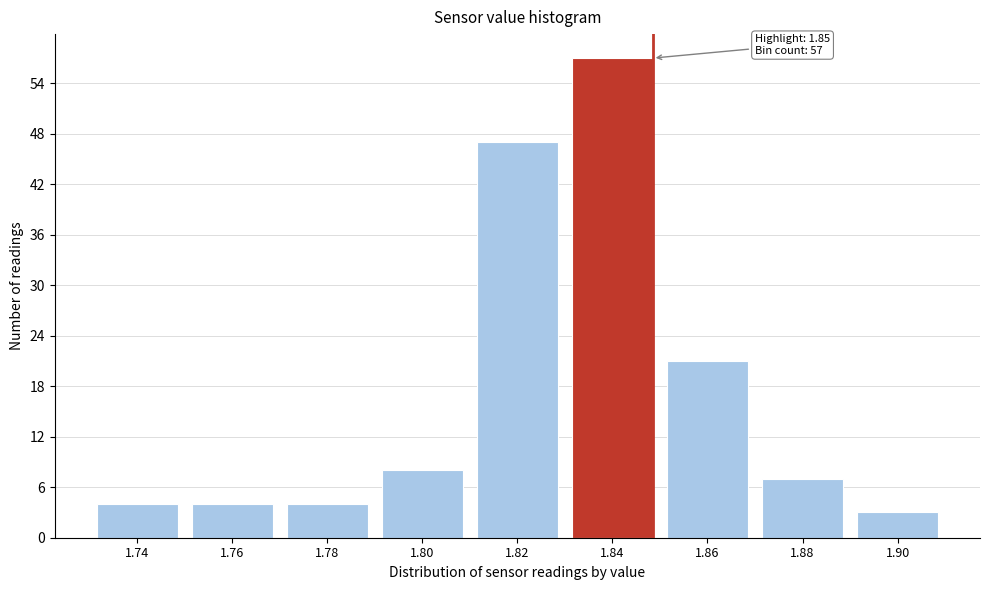

Reading right to left, list all the values displayed in this chart.

3	7	21	57	47	8	4	4	4